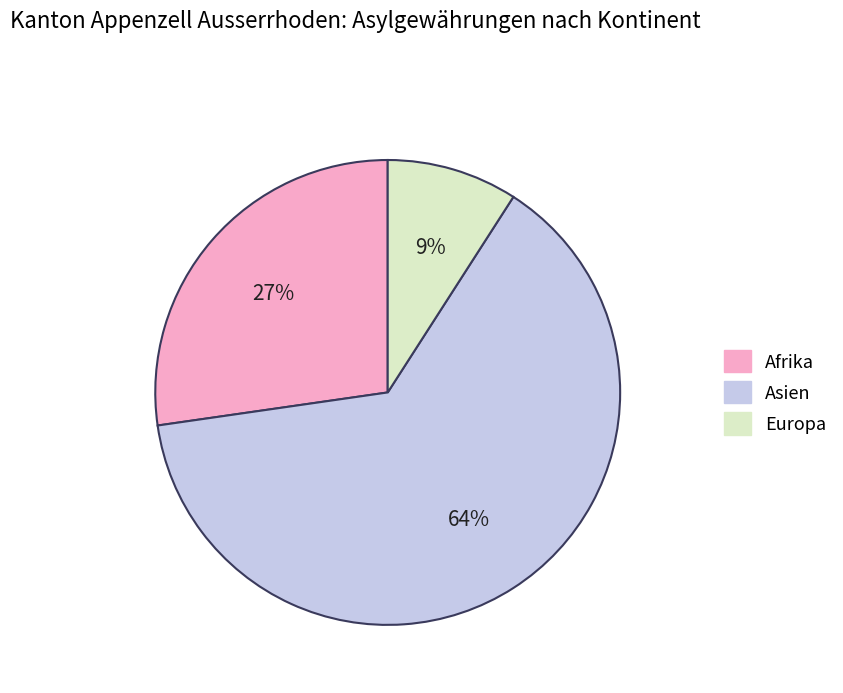

What is the ratio of the value at Europa to the value at Afrika?

0.3